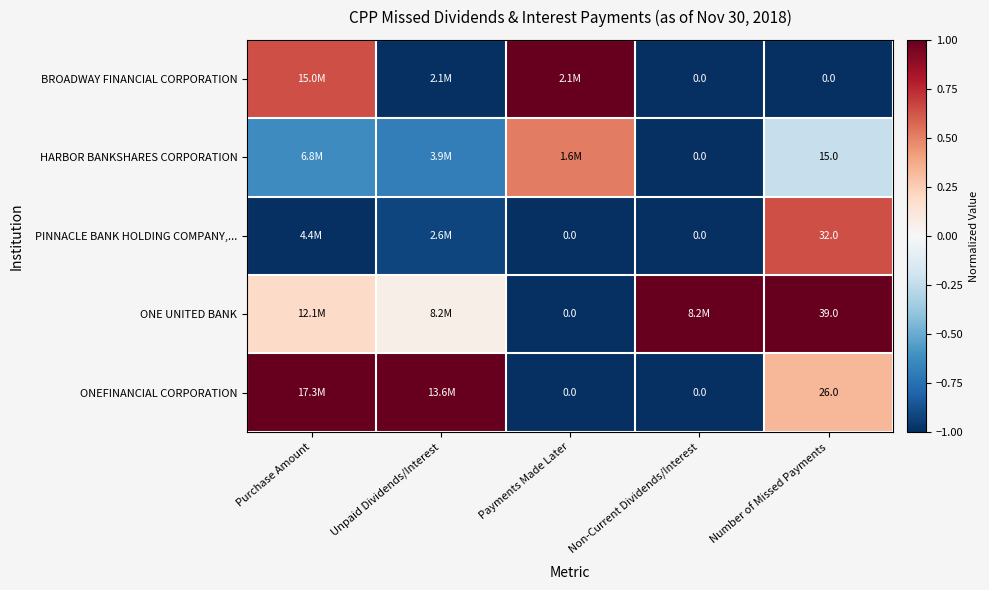

What is the minimum value shown in the chart?

-1.0